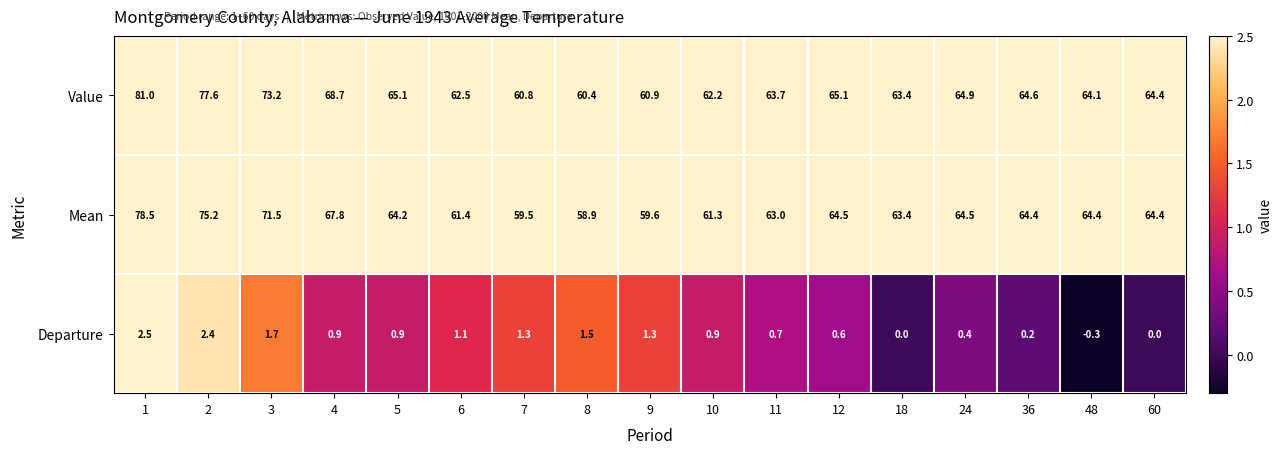

Is the value of Departure at 5 greater than the value of Value at 12?

No